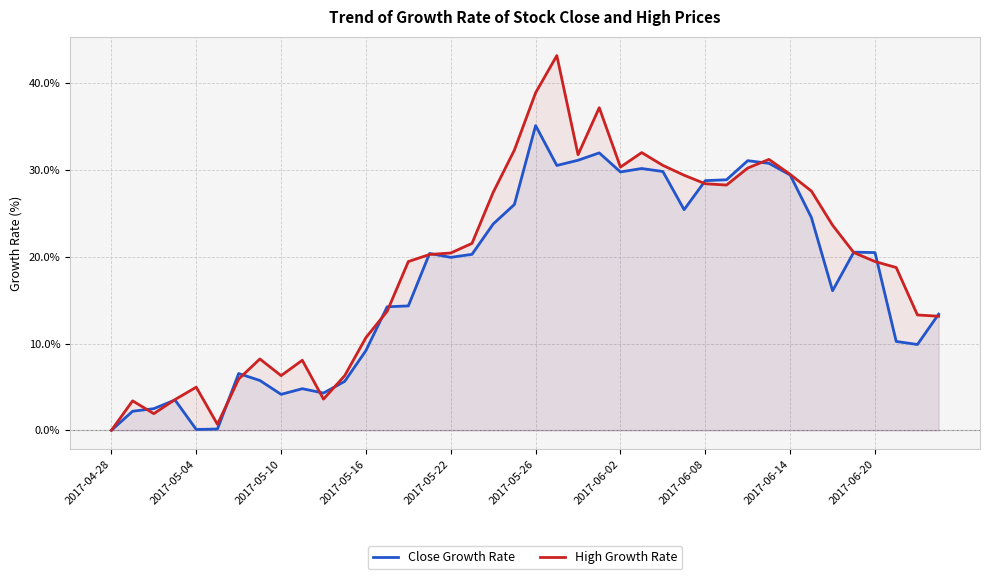

The Close Growth Rate series shows 1.1 at 2017-05-10. True or false?

False